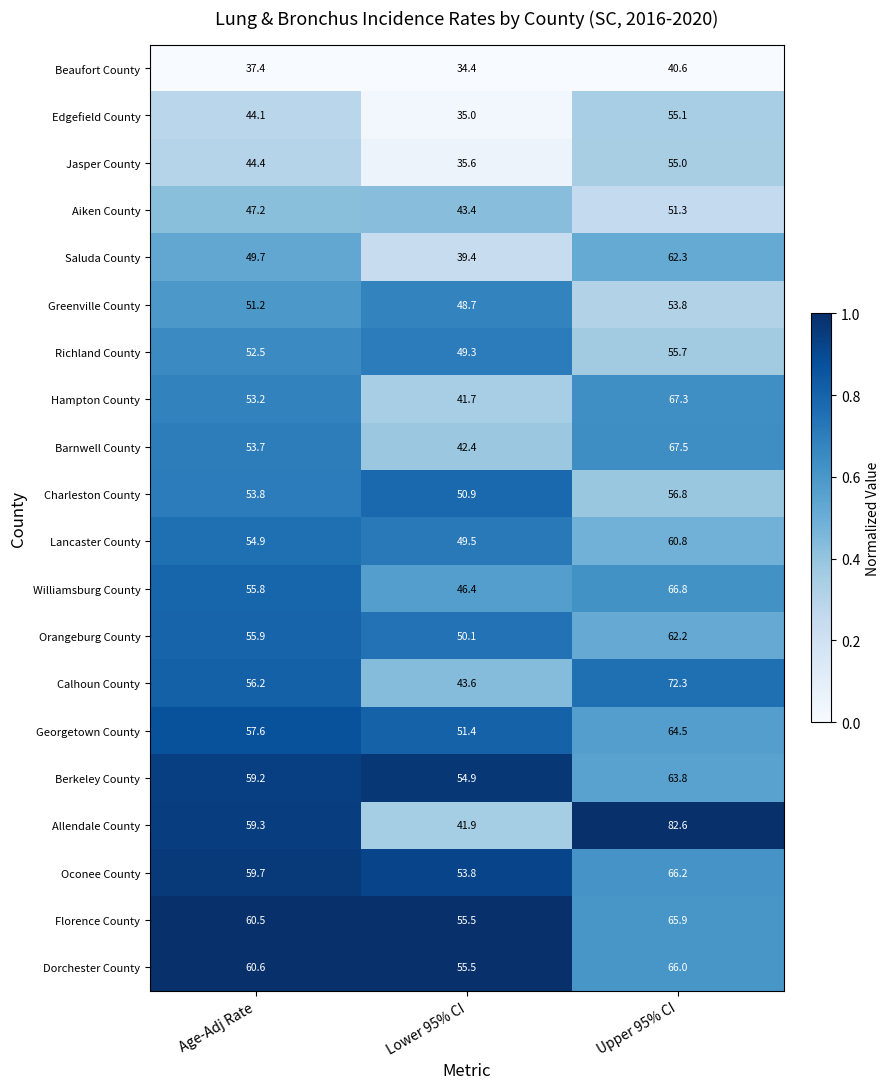

What is the difference between the Florence County values at Lower 95% CI and Age-Adj Rate?

5.0